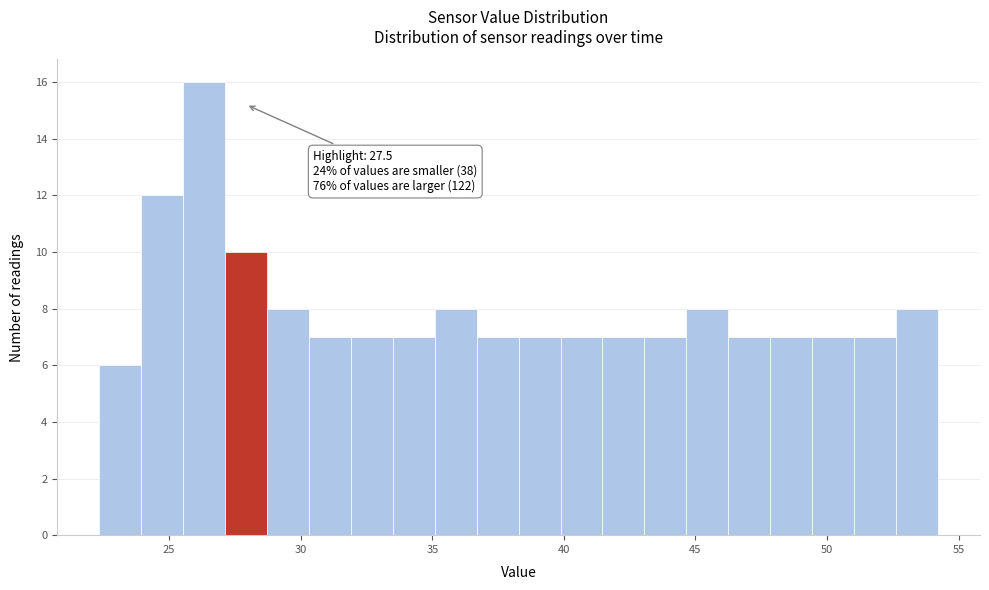

Around what value on the x-axis is the tallest bar? Give the approximate position of its centre, as read against the axis.

26.5